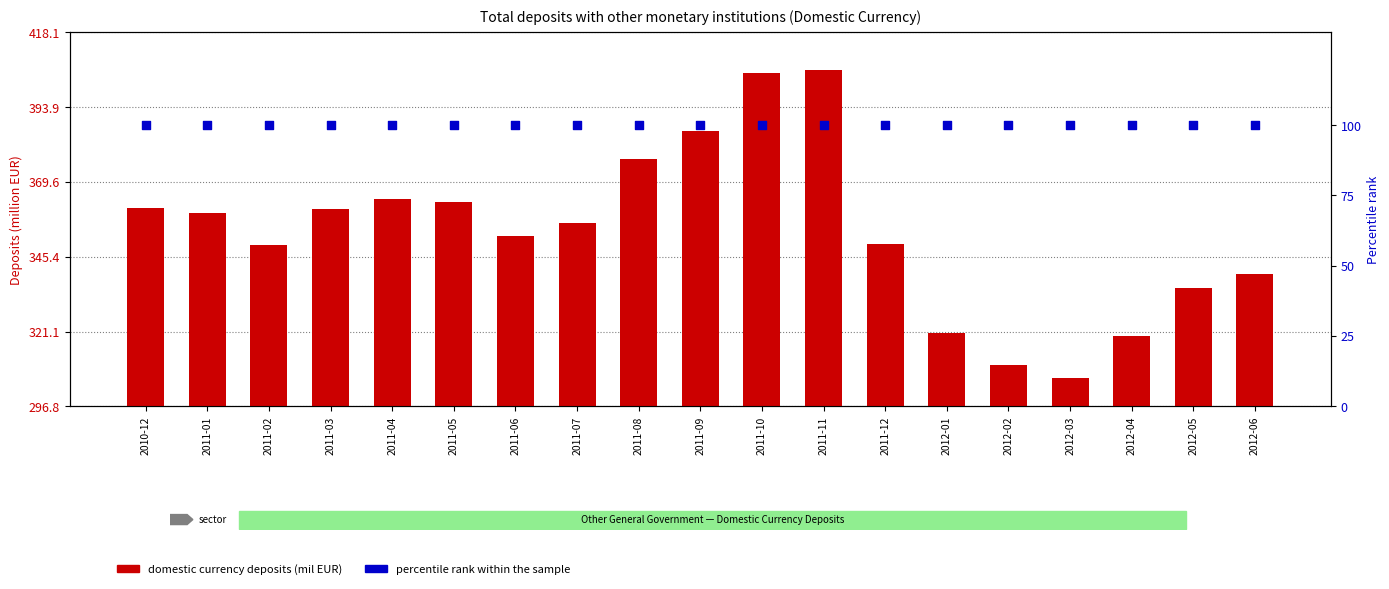

Which series has the largest total across all categories?

domestic currency deposits (mil EUR)